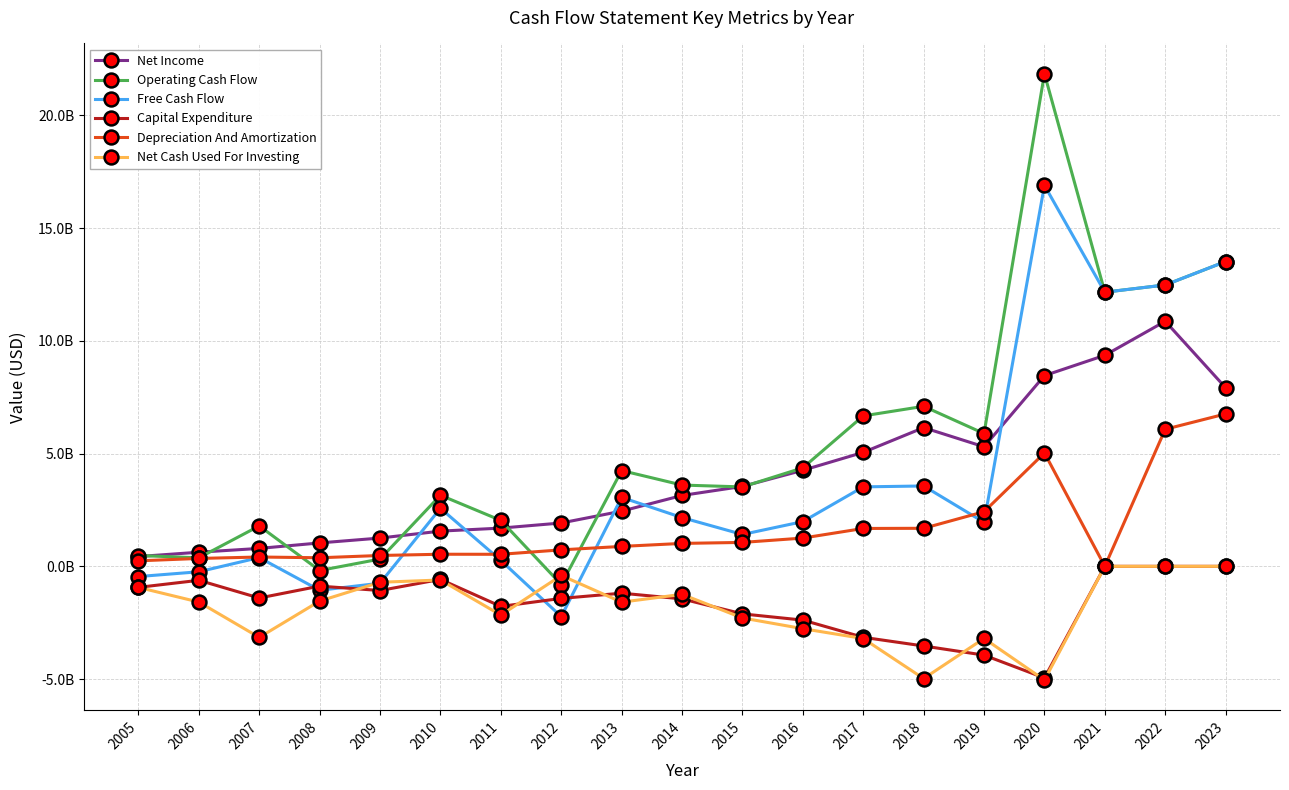

What is the value of the Net Income point at the 7th from the left?

1696100000